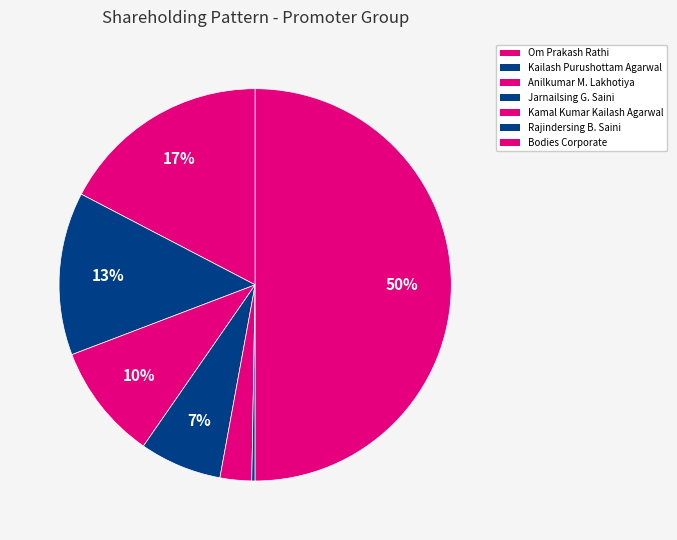

Rank the categories by value from lowest to highest.

Rajindersing B. Saini, Kamal Kumar Kailash Agarwal, Jarnailsing G. Saini, Anilkumar M. Lakhotiya, Kailash Purushottam Agarwal, Om Prakash Rathi, Bodies Corporate